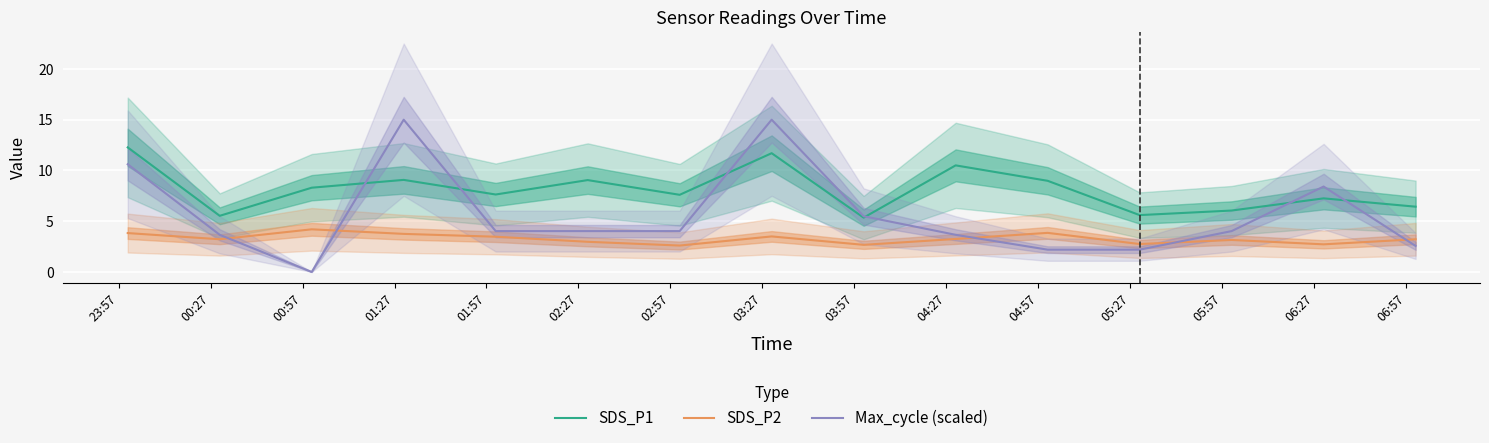

At how many categories does at least one series exceed 8?

8